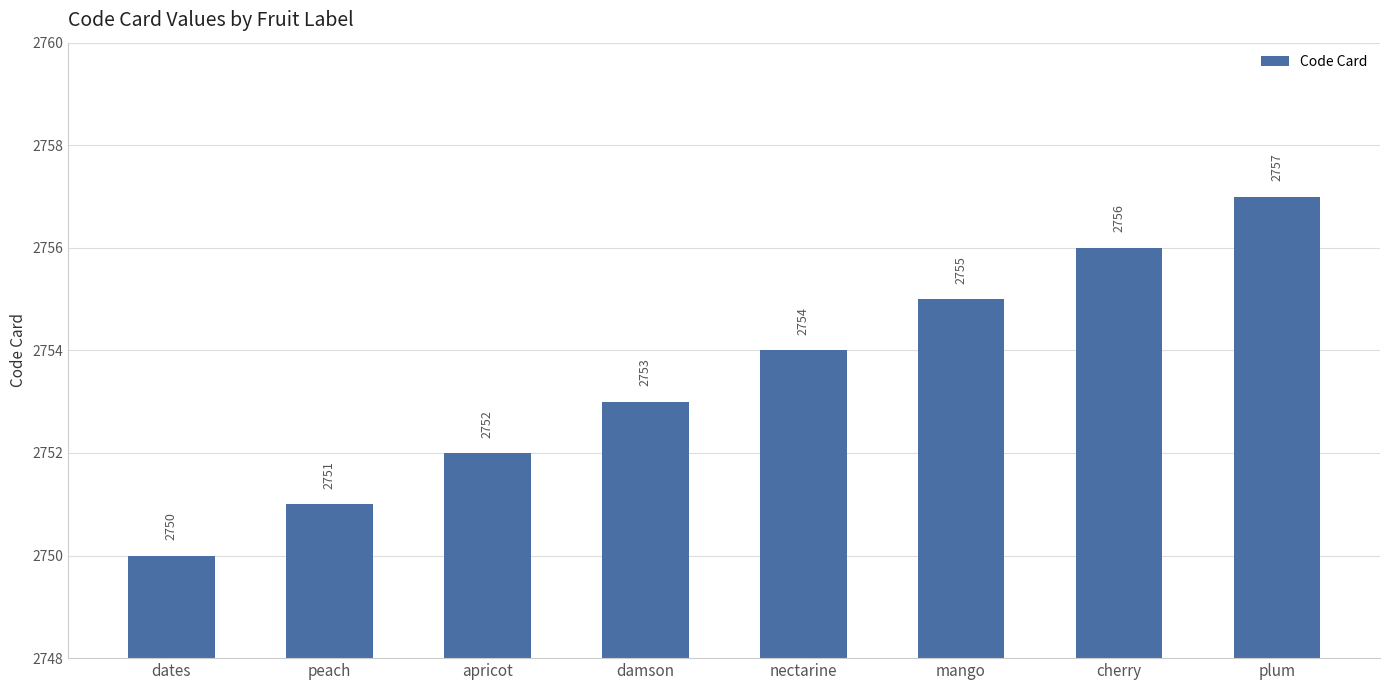

Are the bars horizontal?

No